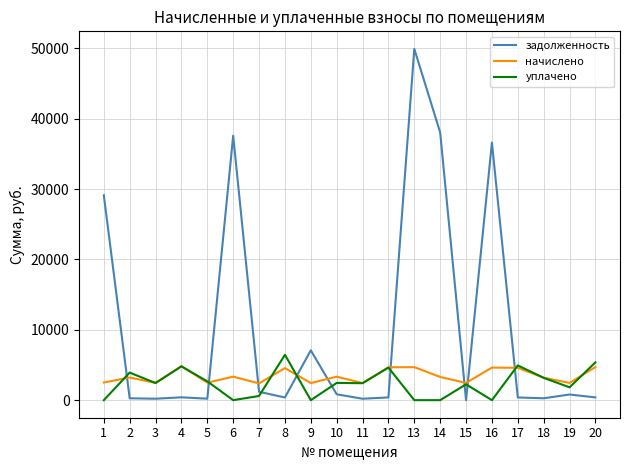

Is it true that уплачено equals 3880.0 at 13?

False